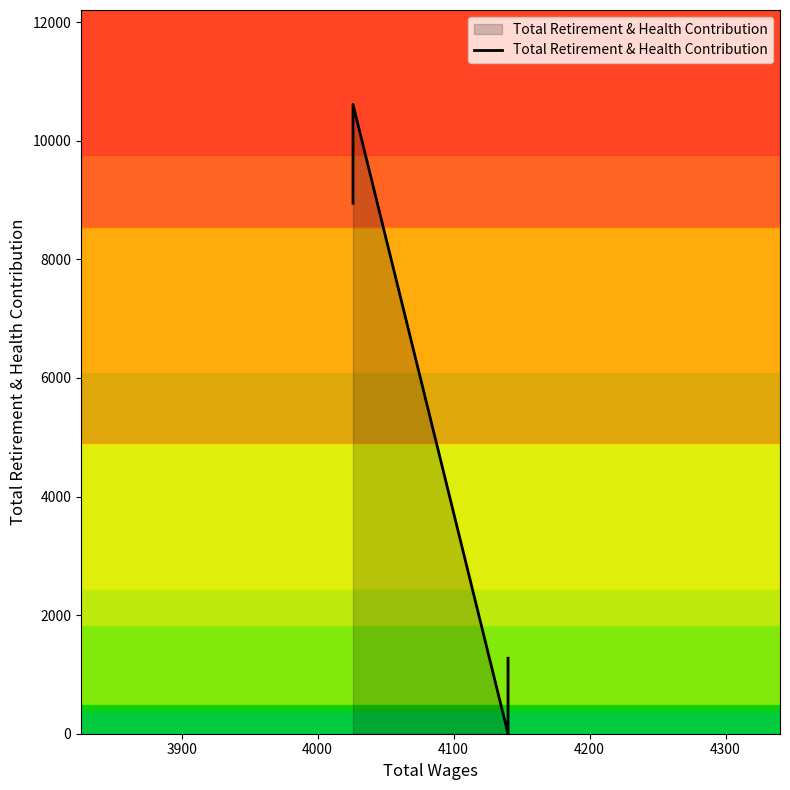

How many data points does each series have?

5